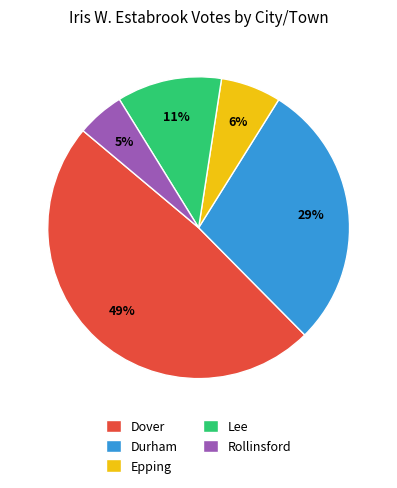

Approximately how many times larger is the value at Epping compared to Durham?

0.2